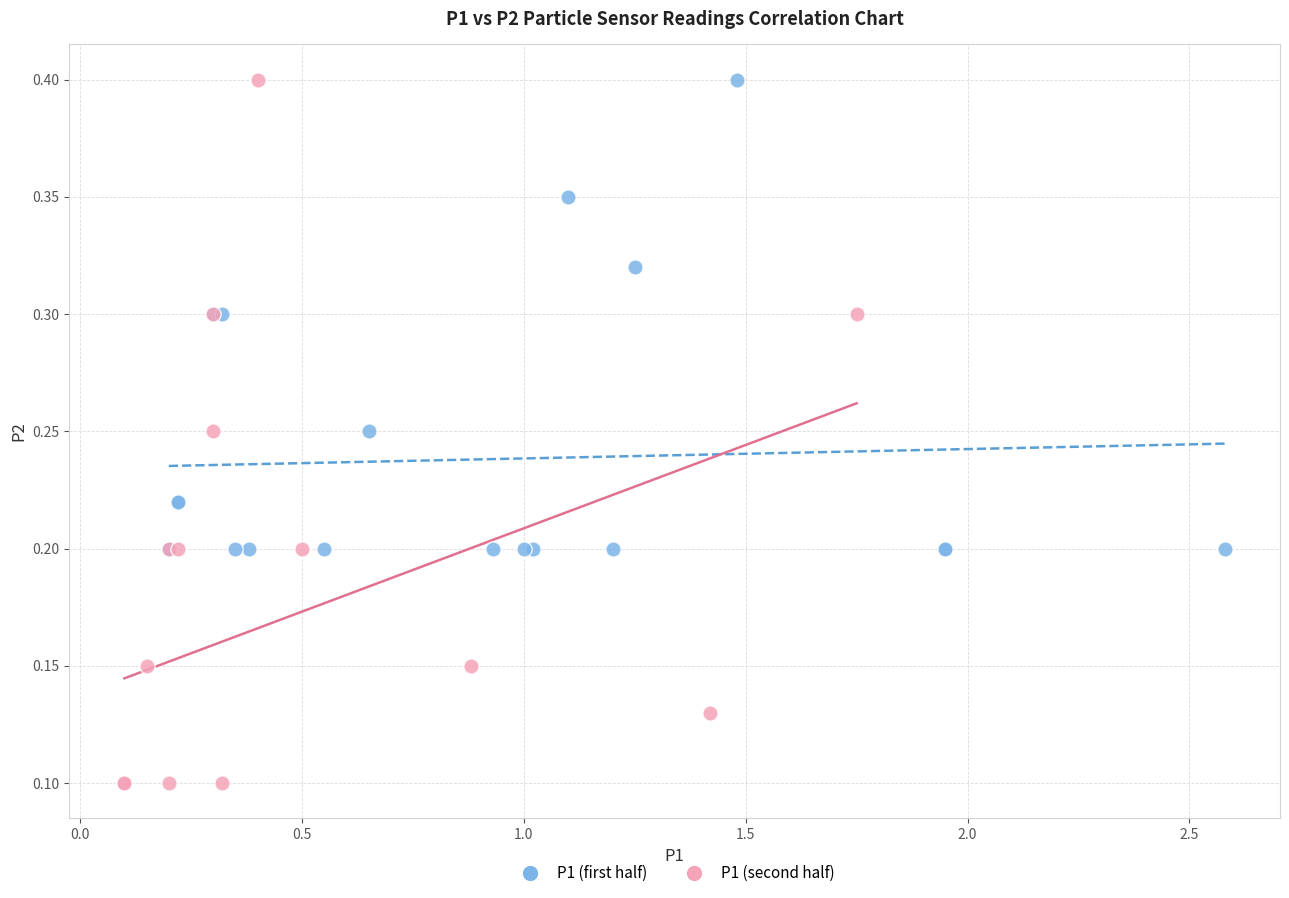

Which series contains the lowest Y value?

P1 (second half)